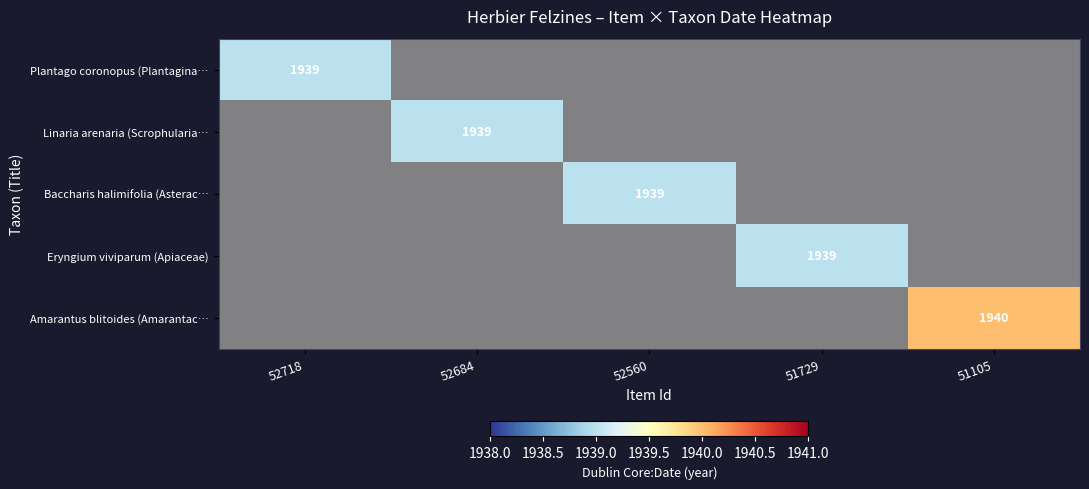

List the labels in order of Plantago coronopus (Plantagina… value, largest first.

52718, 52684, 52560, 51729, 51105